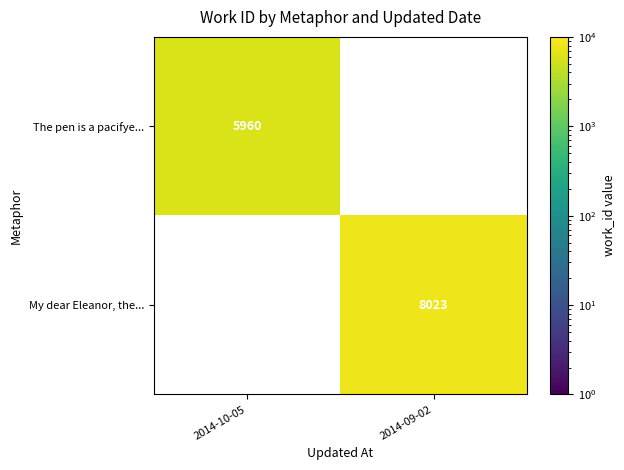

Is it true that The pen is a pacifye... equals 5960.0 at 2014-10-05?

True